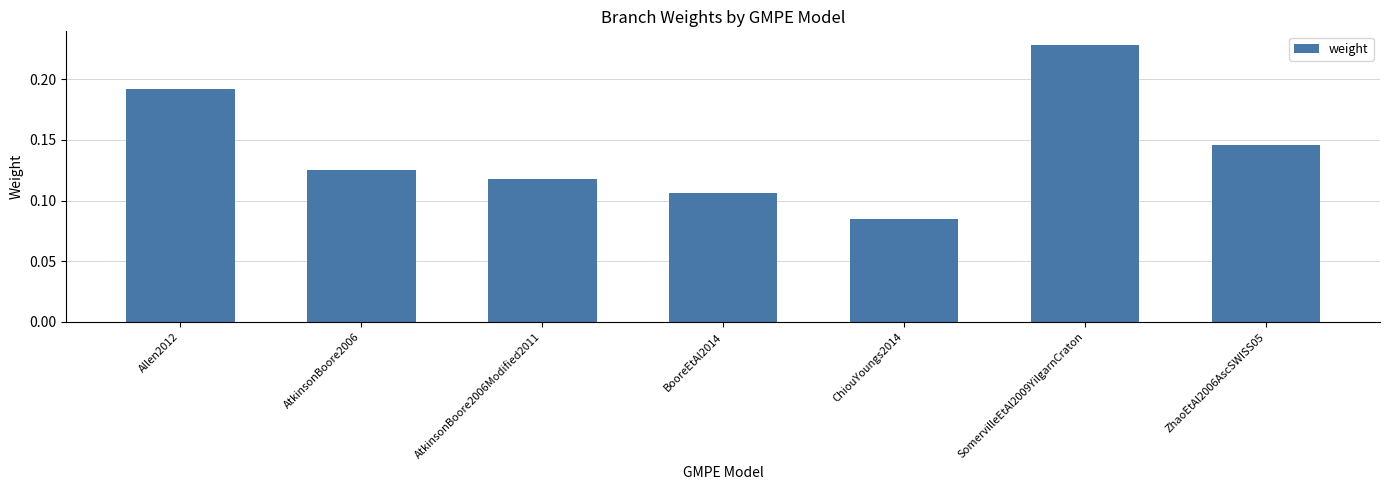

What is the label of the 2nd bar from the left?

AtkinsonBoore2006